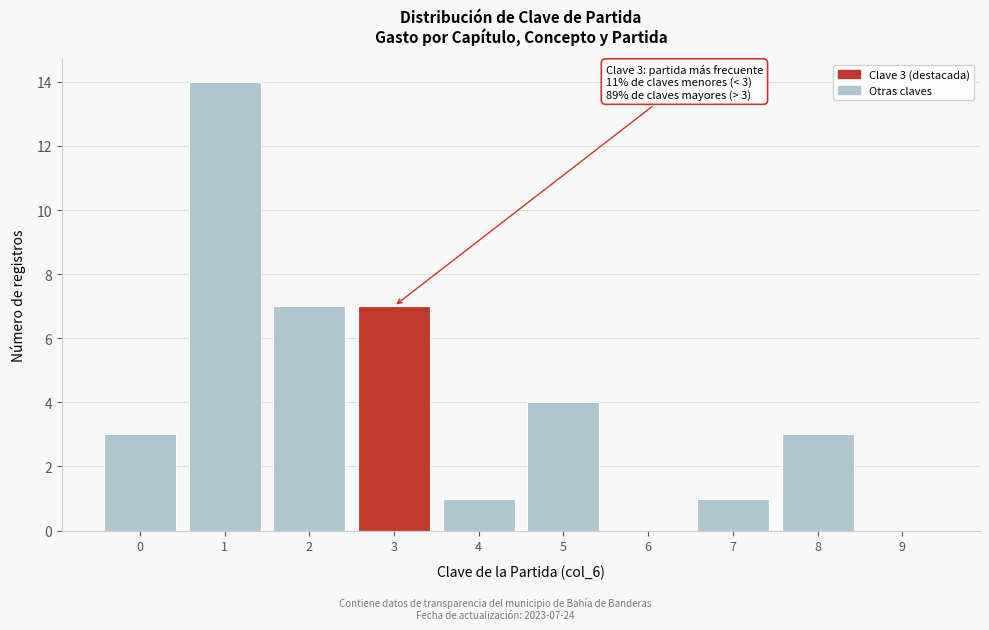

Which range on the x-axis has the tallest bar?

0.5 to 1.5